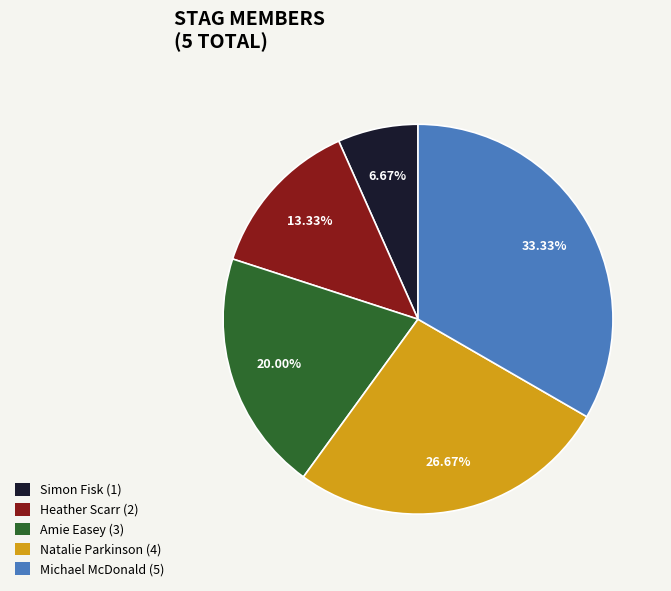

Count the number of slices in the pie.

5